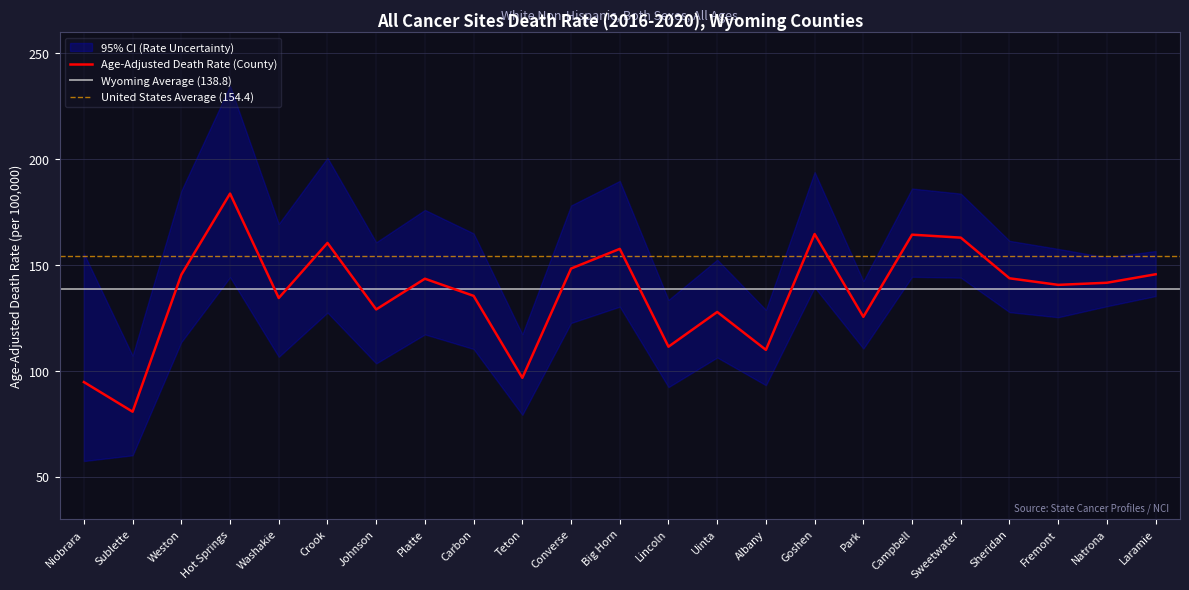

The value of Upper CI (Rate) at Weston is 185.2. True or false?

True